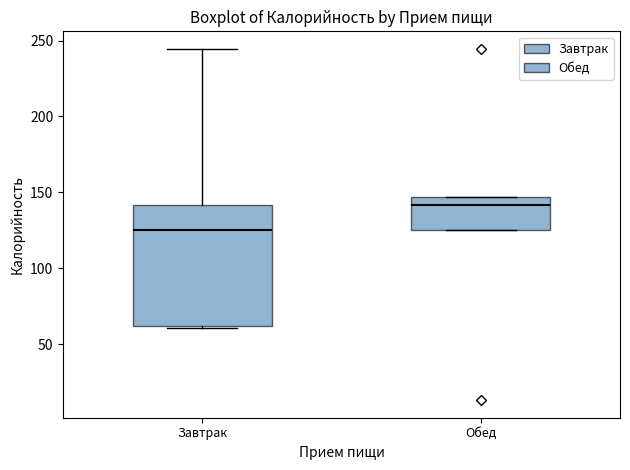

Comparing the boxes themselves (not the whiskers), which one is the tallest?

Завтрак